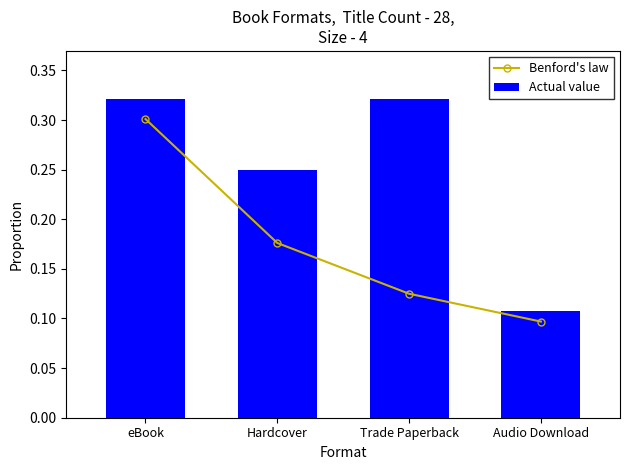

Rank the series at Hardcover from highest to lowest value.

Actual value, Benford's law